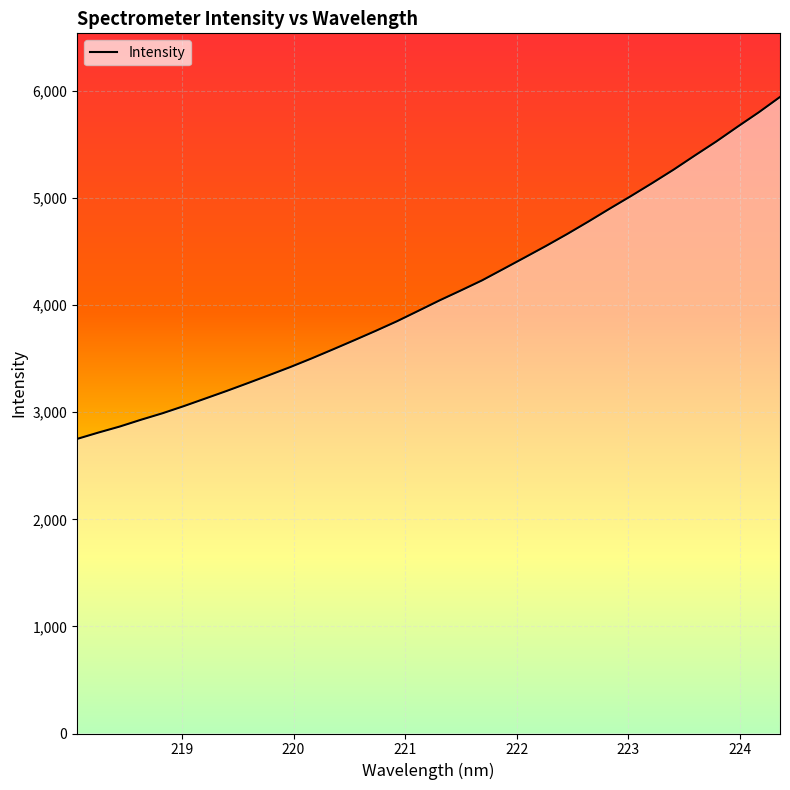

What is the difference between the maximum and minimum values?

3192.7